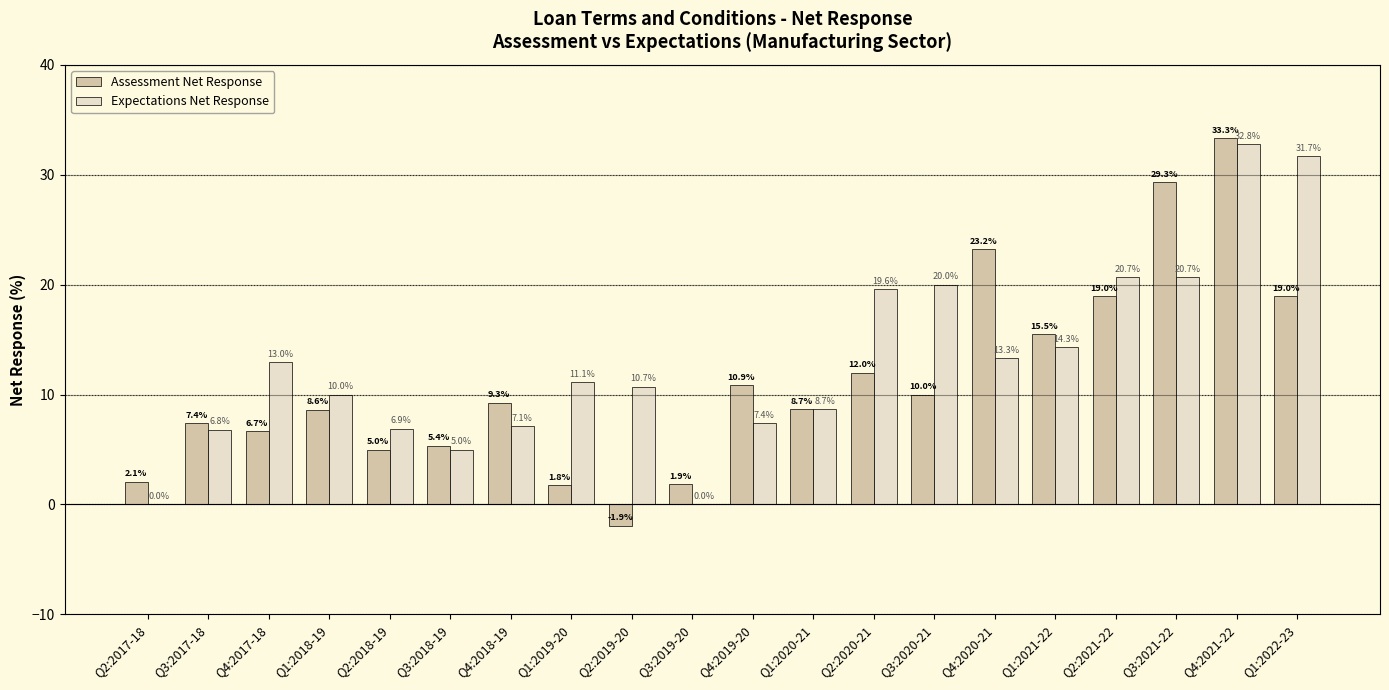

What value does the Assessment Net Response series have at Q2:2018-19?

5.0